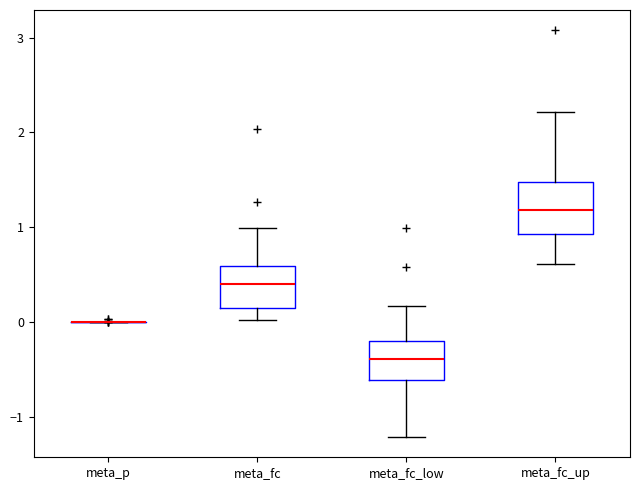

Where is the lower edge of the box for meta_fc on the y-axis? The values are not printed on the chart, so give them approximately, as read against the axis.

0.1